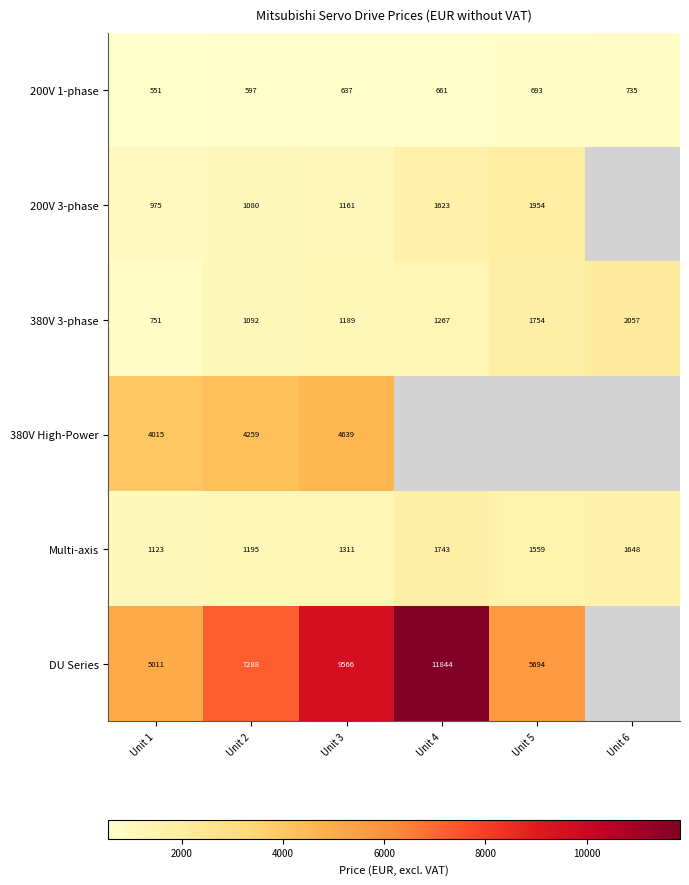

What is the greatest value displayed?

11844.1